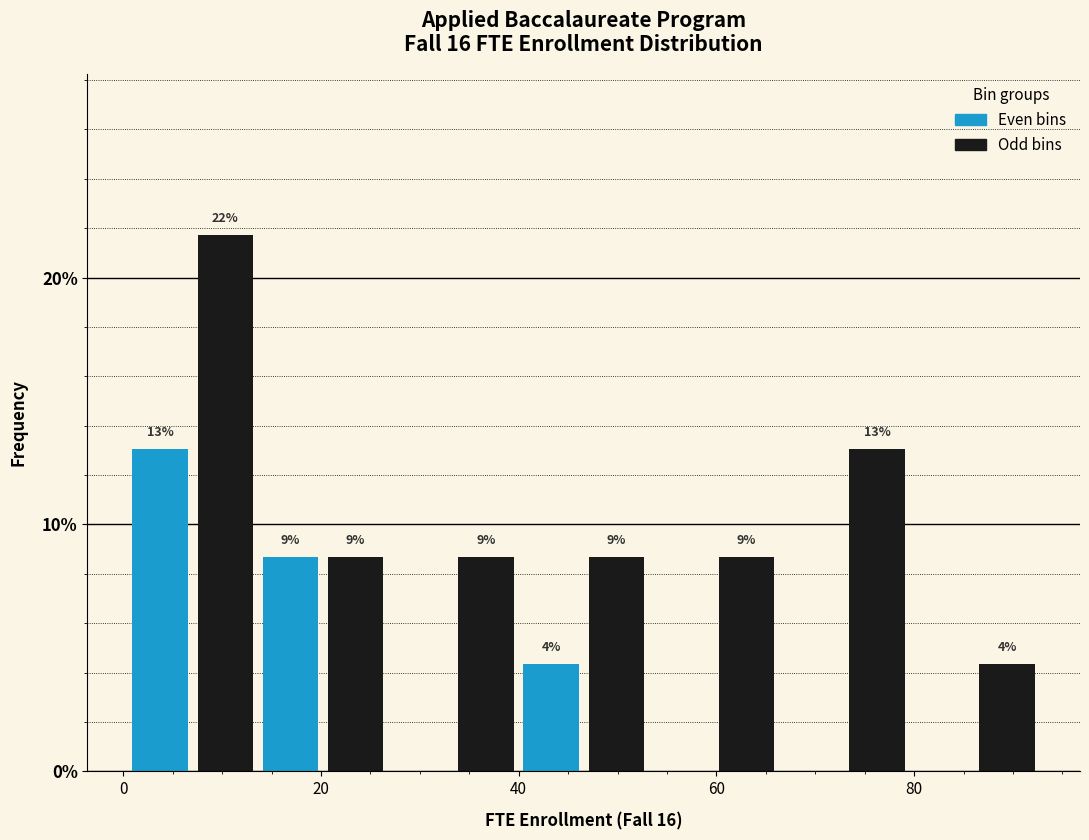

Around what value on the x-axis is the tallest bar? Give the approximate position of its centre, as read against the axis.

10